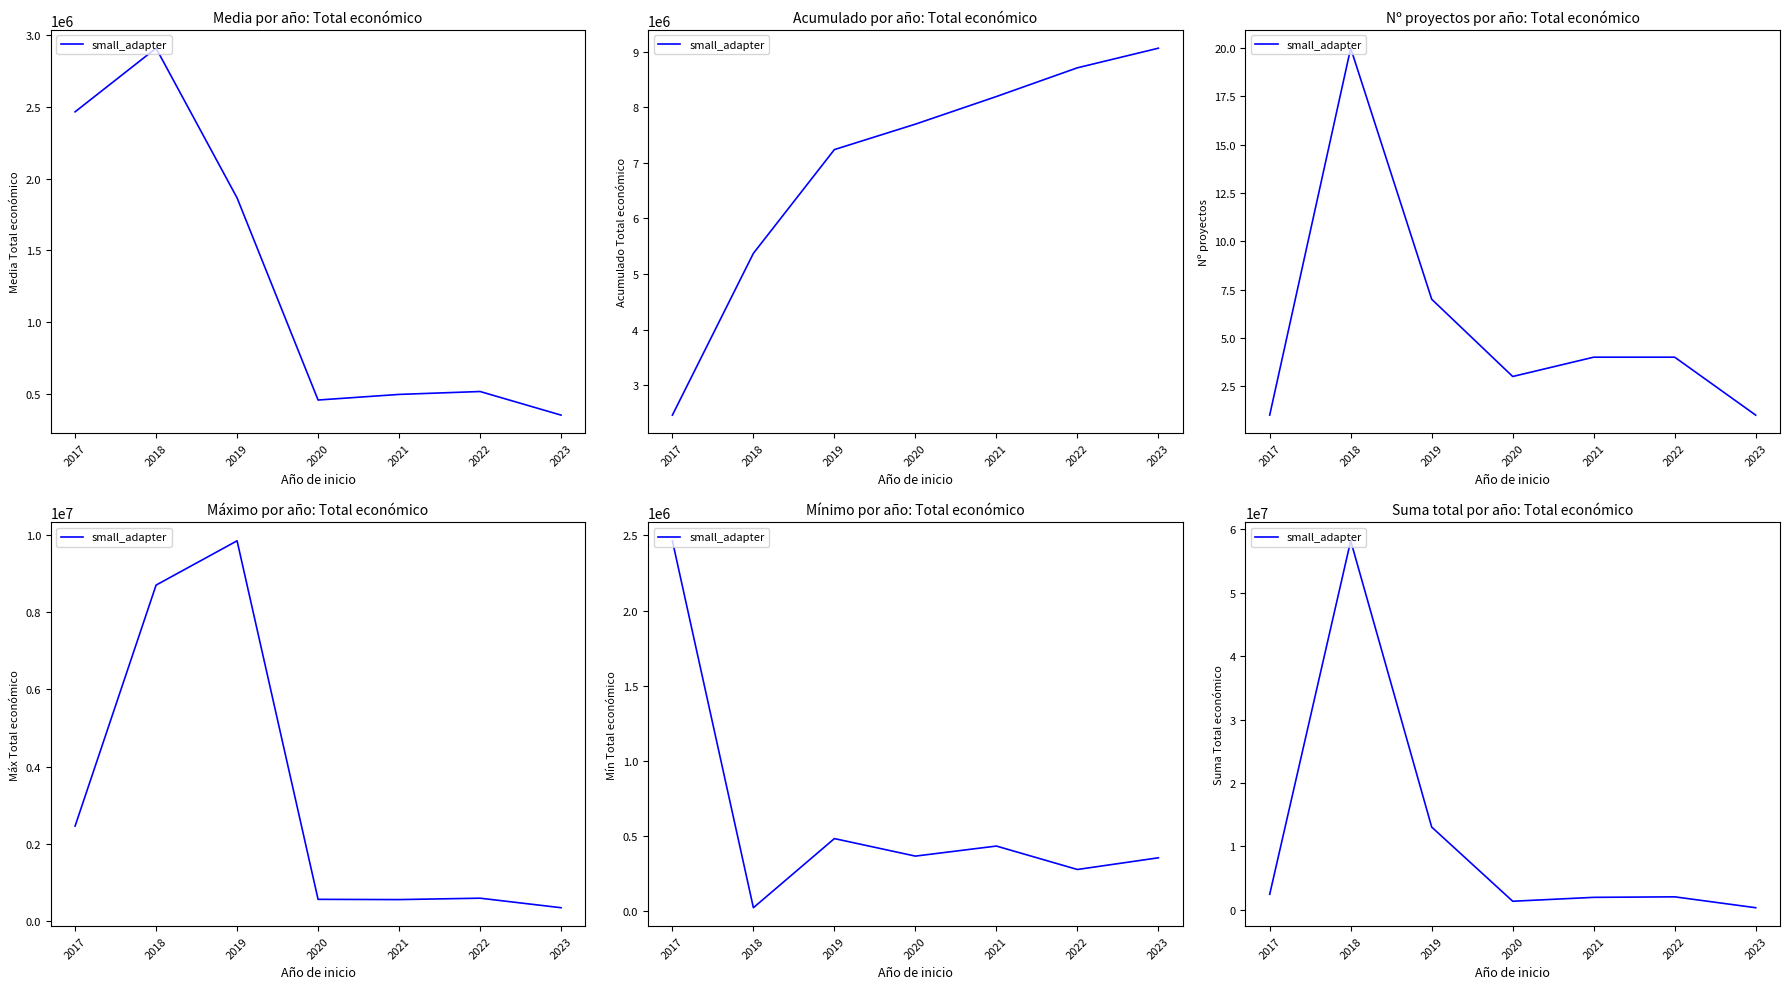

What is the maximum value shown in the chart?

58154494